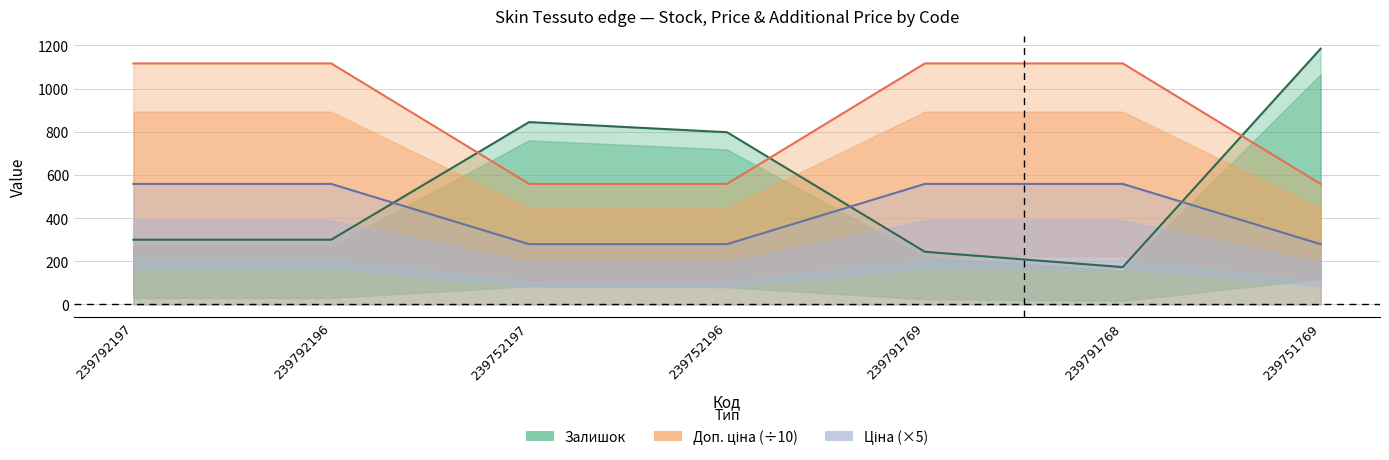

Is the value of Залишок at 239752196 greater than the value of Ціна at 239752197?

Yes